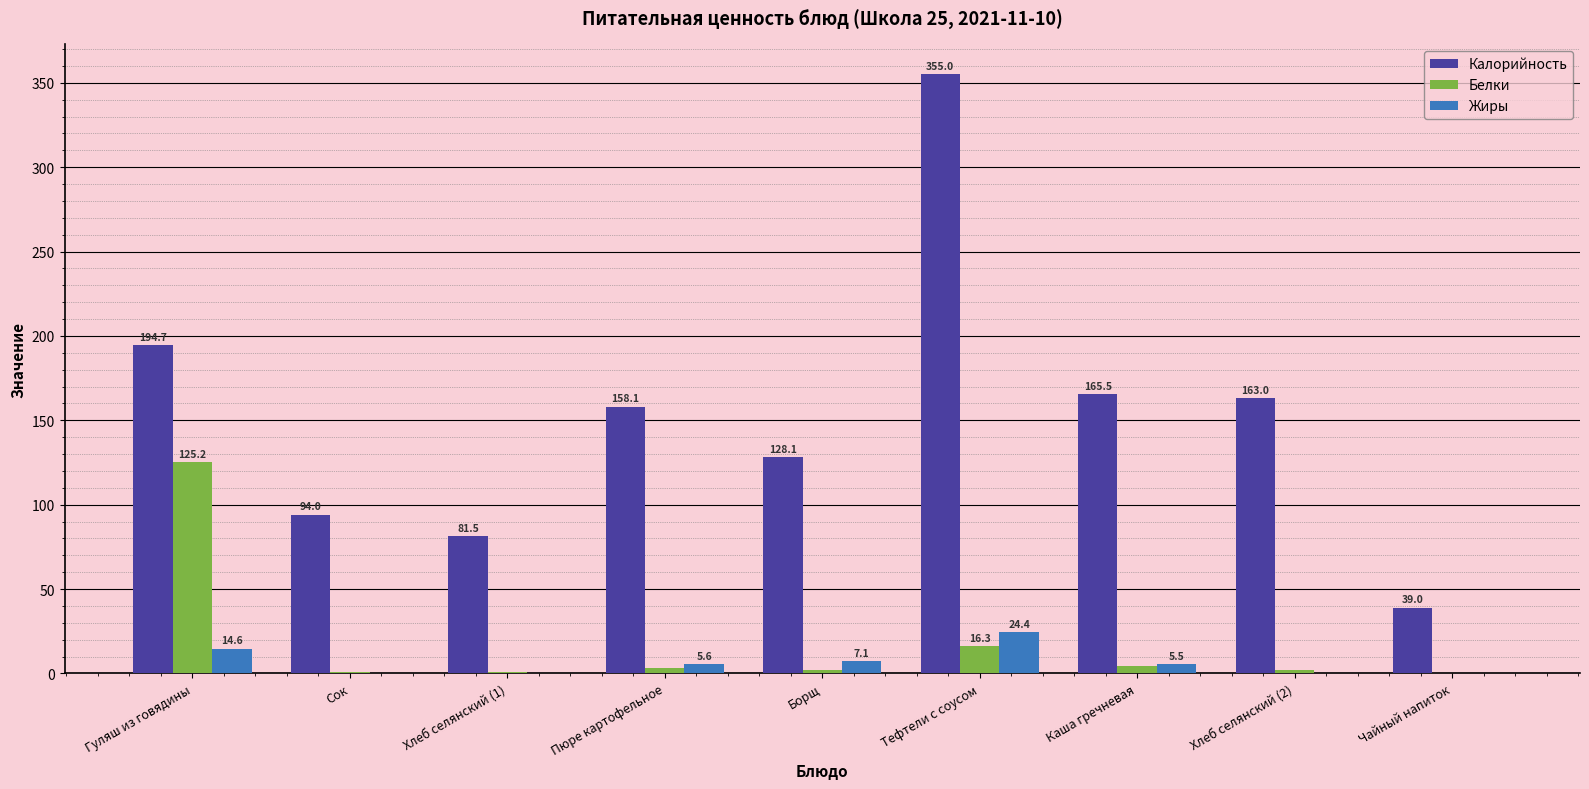

Is the value of Жиры at Чайный напиток greater than the value of Калорийность at Гуляш из говядины?

No